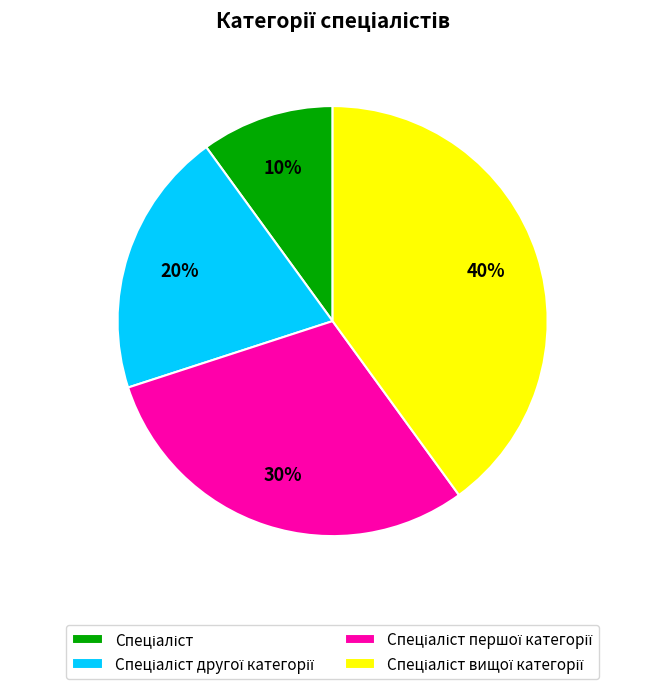

Is there any slice that represents more than half of the pie?

No